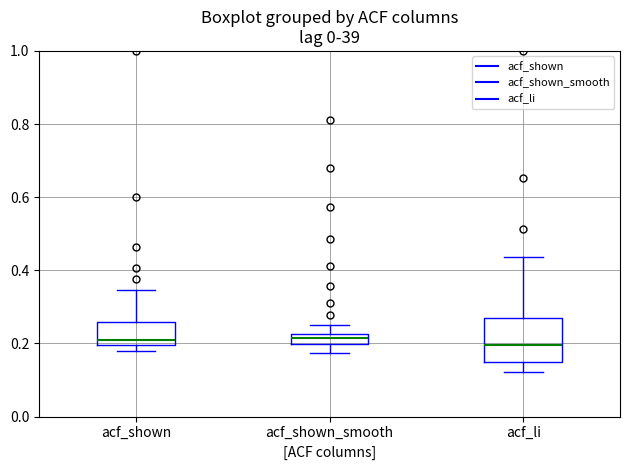

Comparing the boxes themselves (not the whiskers), which one is the tallest?

acf_li